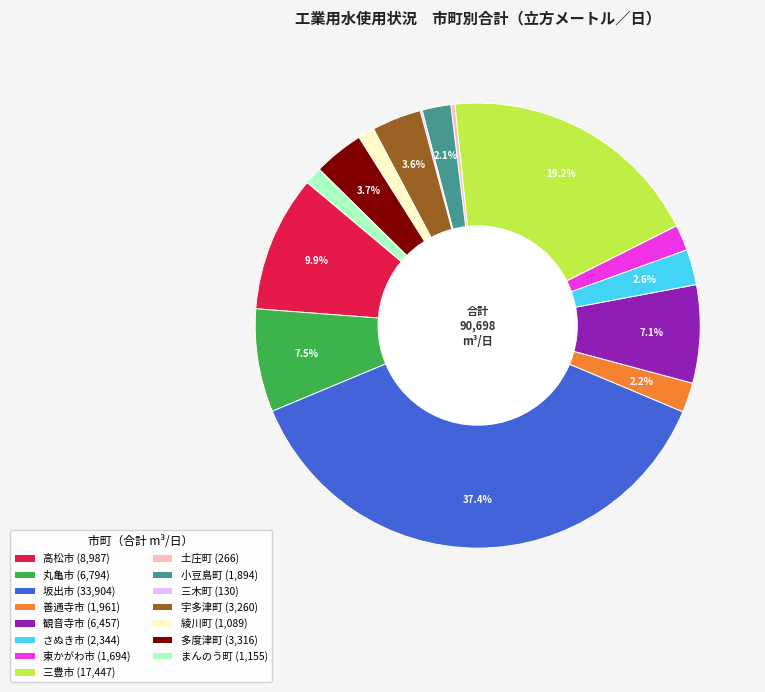

Is there any slice that represents more than half of the pie?

No